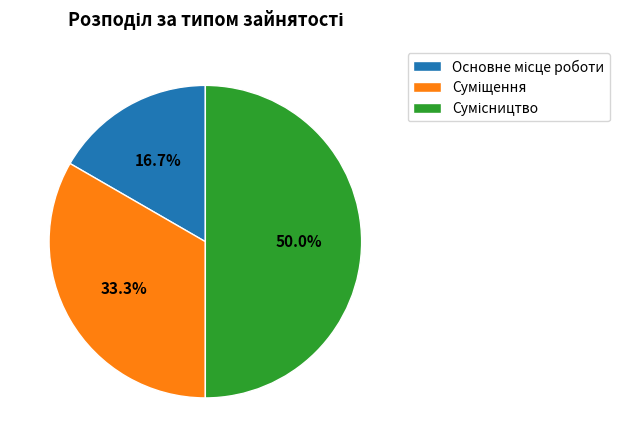

How many segments does this pie chart have?

3